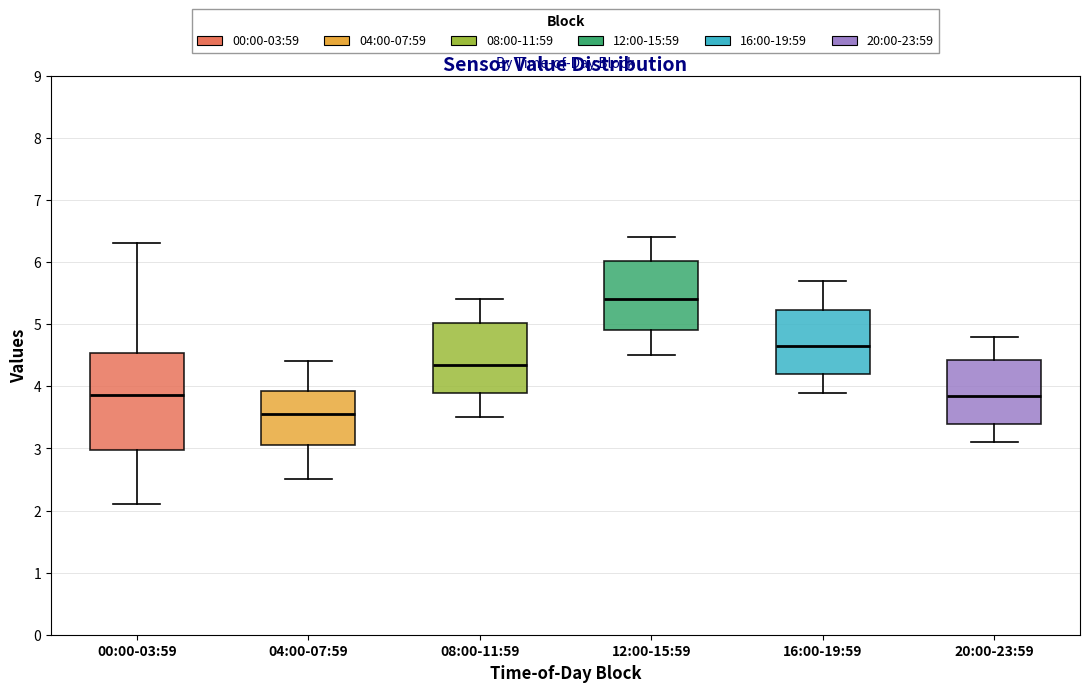

Reading left to right, transcribe this box plot: for each box, give where its median line is, the range the box spans, and where its two whiskers end, as read against the y-axis. The values are not printed on the chart, so give them approximately, as read against the axis.

00:00-03:59: median 3.9, box 3.0 to 4.5, whiskers 2.1 to 6.3
04:00-07:59: median 3.6, box 3.1 to 3.9, whiskers 2.5 to 4.4
08:00-11:59: median 4.4, box 3.9 to 5.0, whiskers 3.5 to 5.4
12:00-15:59: median 5.4, box 4.9 to 6.0, whiskers 4.5 to 6.4
16:00-19:59: median 4.7, box 4.2 to 5.2, whiskers 3.9 to 5.7
20:00-23:59: median 3.9, box 3.4 to 4.4, whiskers 3.1 to 4.8